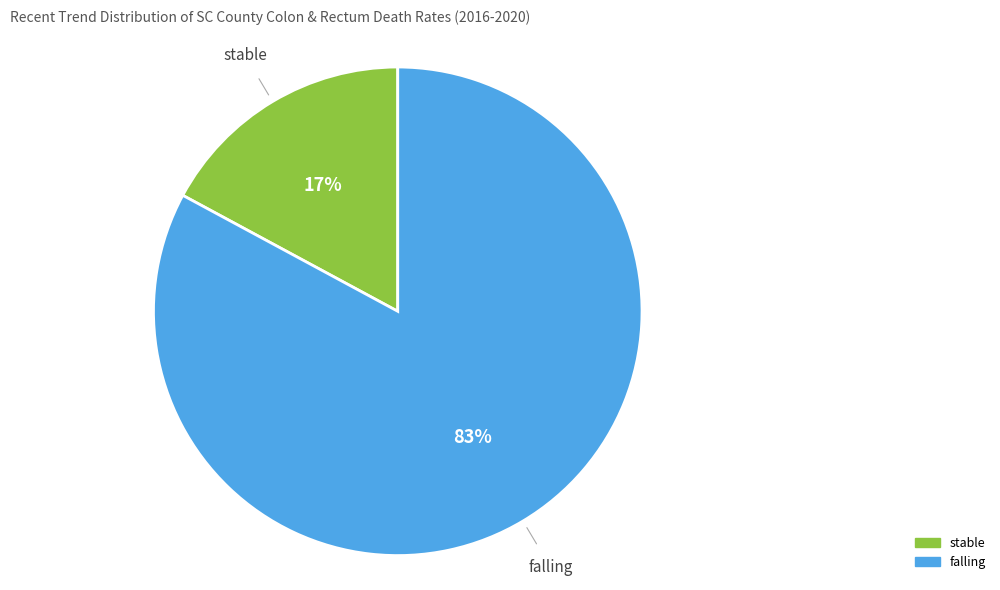

How many slices are in this pie chart?

2